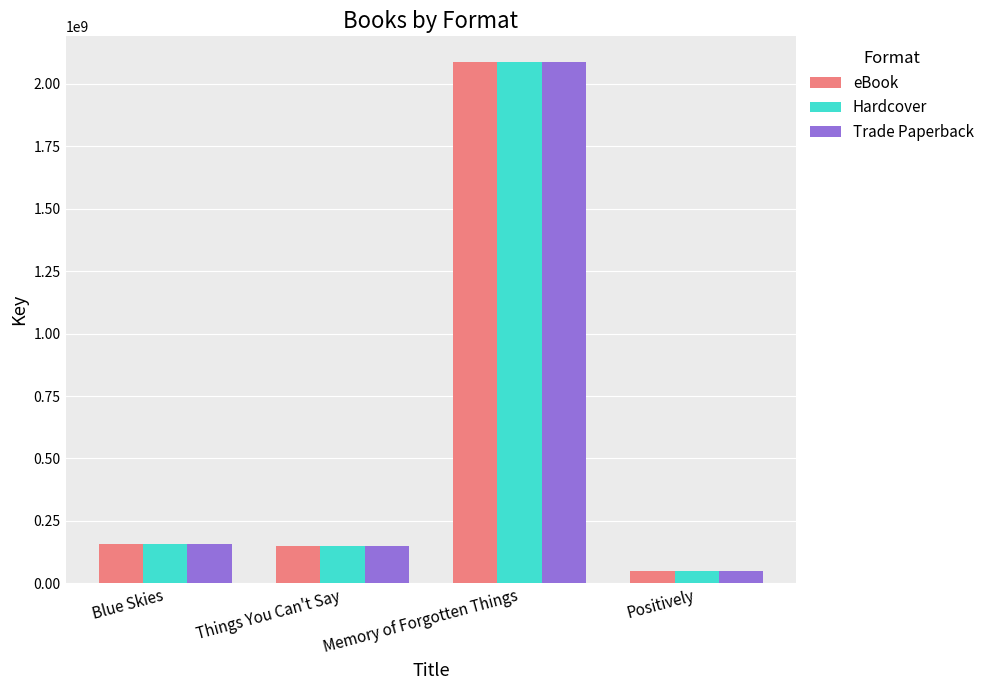

What are all the series names shown in the legend?

eBook, Hardcover, Trade Paperback